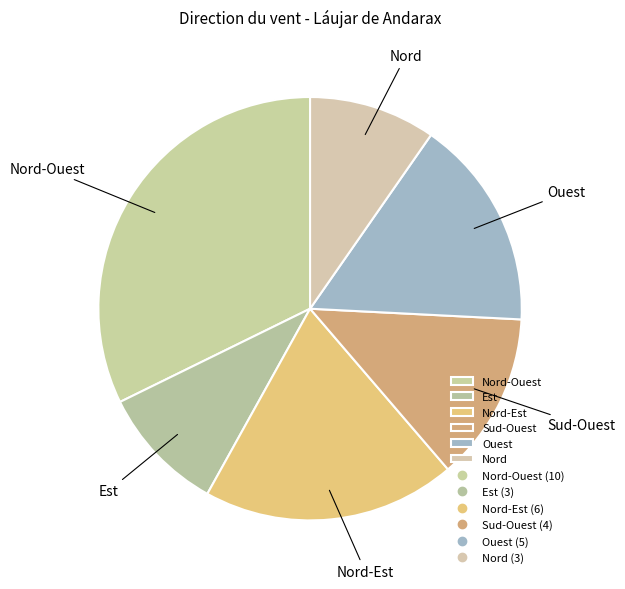

Is it true that Nord-Est is 7% of the pie?

False